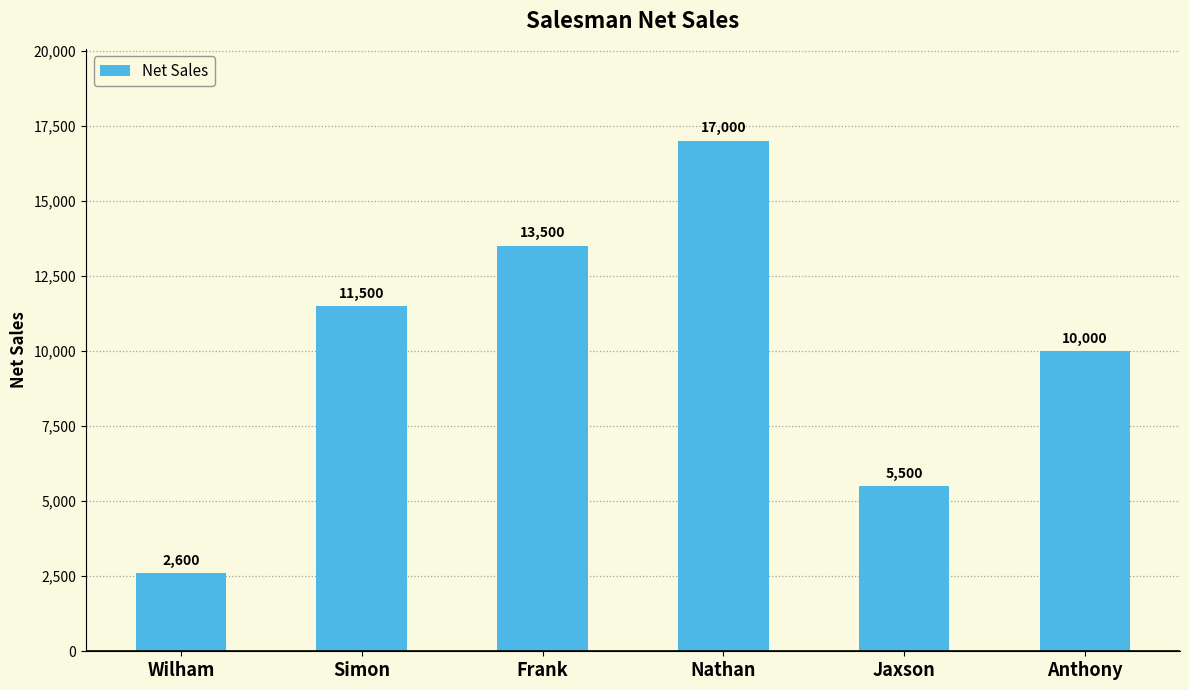

What is the approximate value at Simon, to the nearest 10?

11500